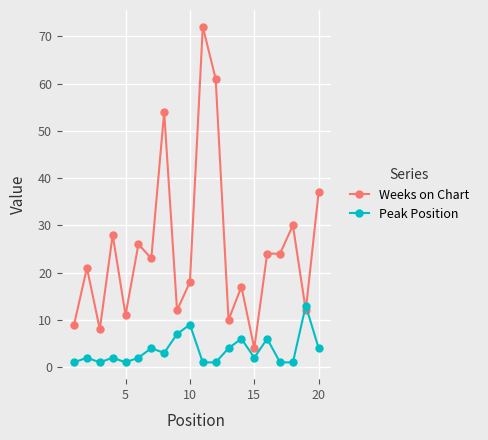

Rank the series by their maximum value, from lowest to highest.

Peak Position, Weeks on Chart